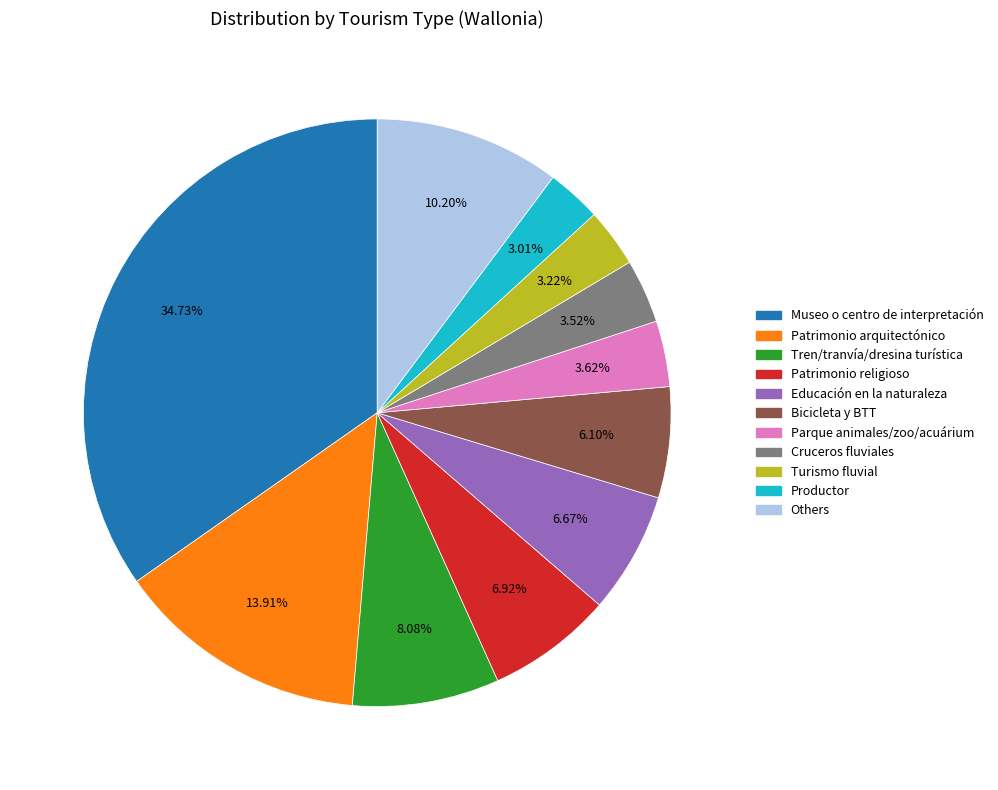

Is there any slice that represents more than half of the pie?

No